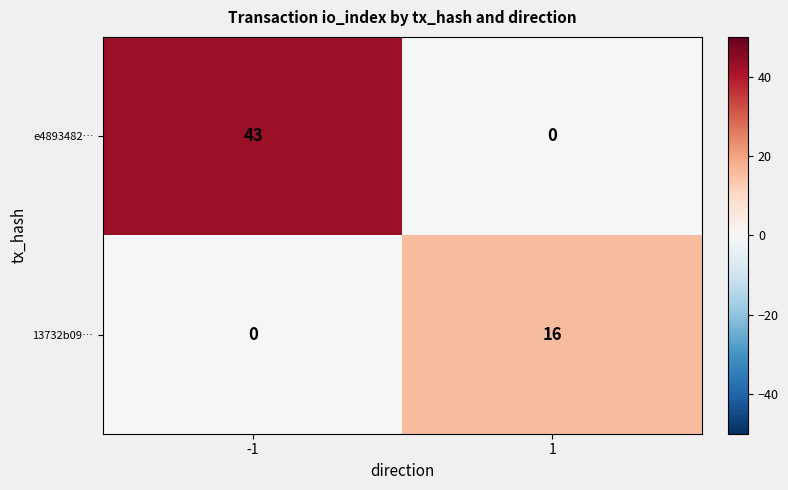

Which series has the largest total across all categories?

e4893482…